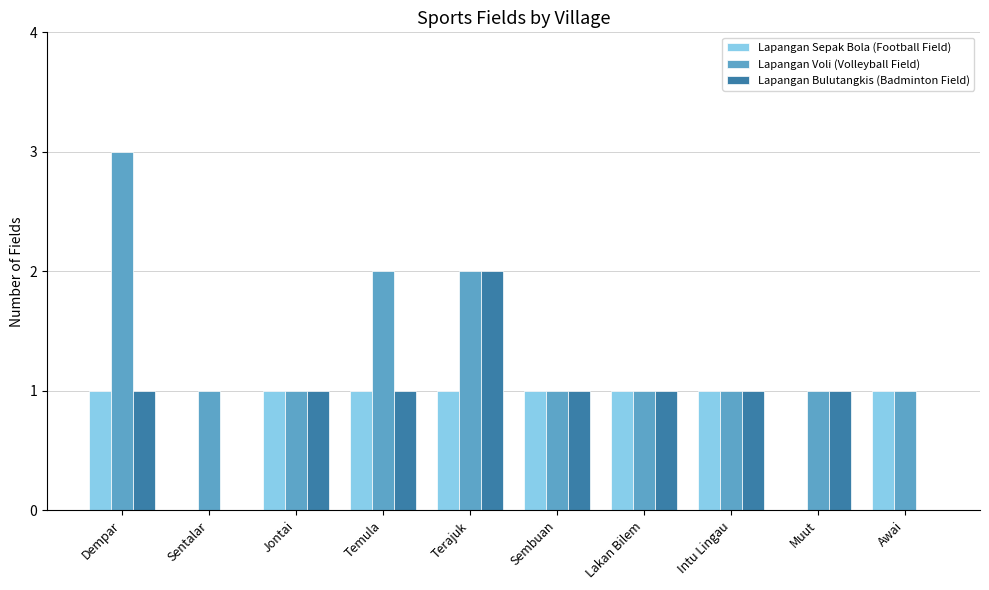

Is the value of Lapangan Bulutangkis (Badminton Field) at Jontai greater than the value of Lapangan Sepak Bola (Football Field) at Muut?

Yes